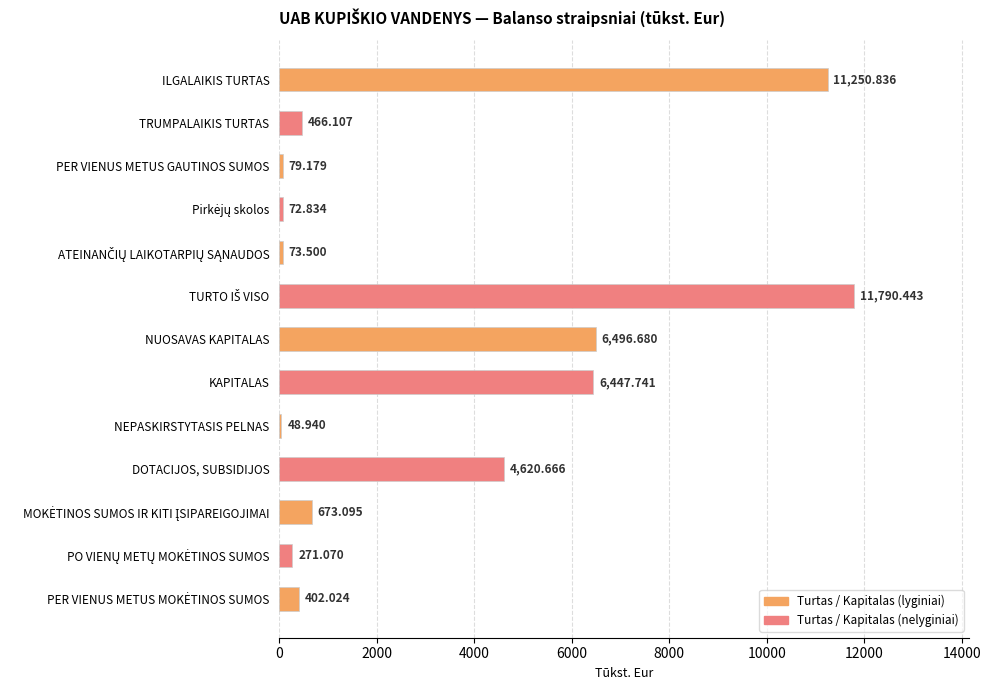

How many data points are above 466?

7